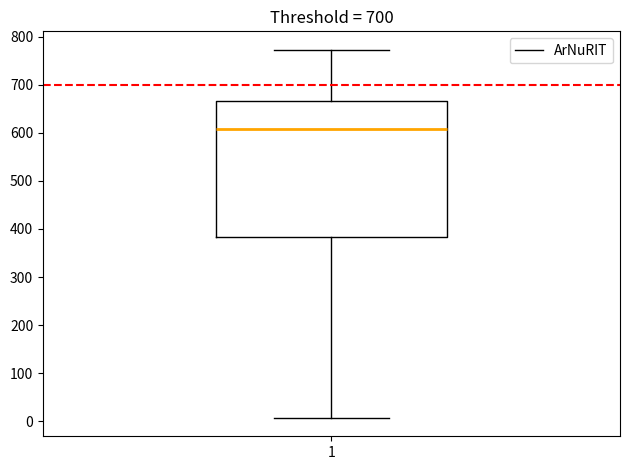

Transcribe this box plot: give where the median line is, the range the box spans, and where the two whiskers end, as read against the y-axis. The values are not printed on the chart, so give them approximately, as read against the axis.

median 610, box 380 to 670, whiskers 10 to 770